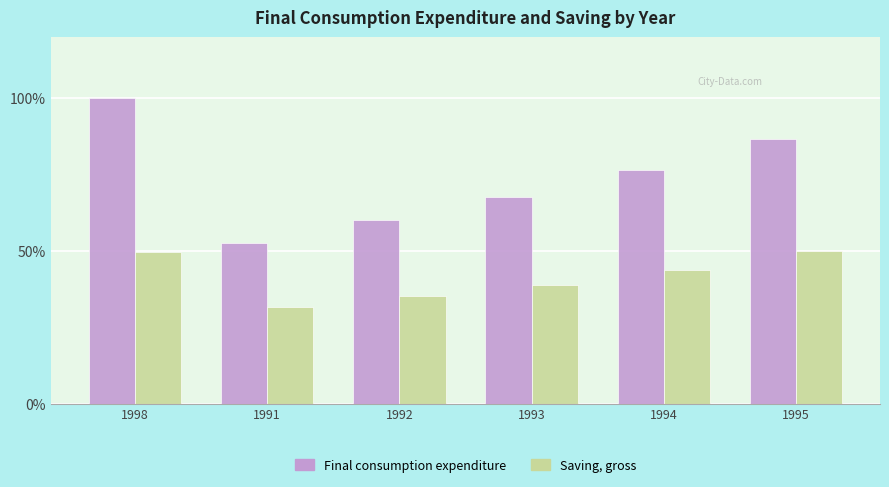

Rank the series at 1994 from highest to lowest value.

Final consumption expenditure, Saving, gross